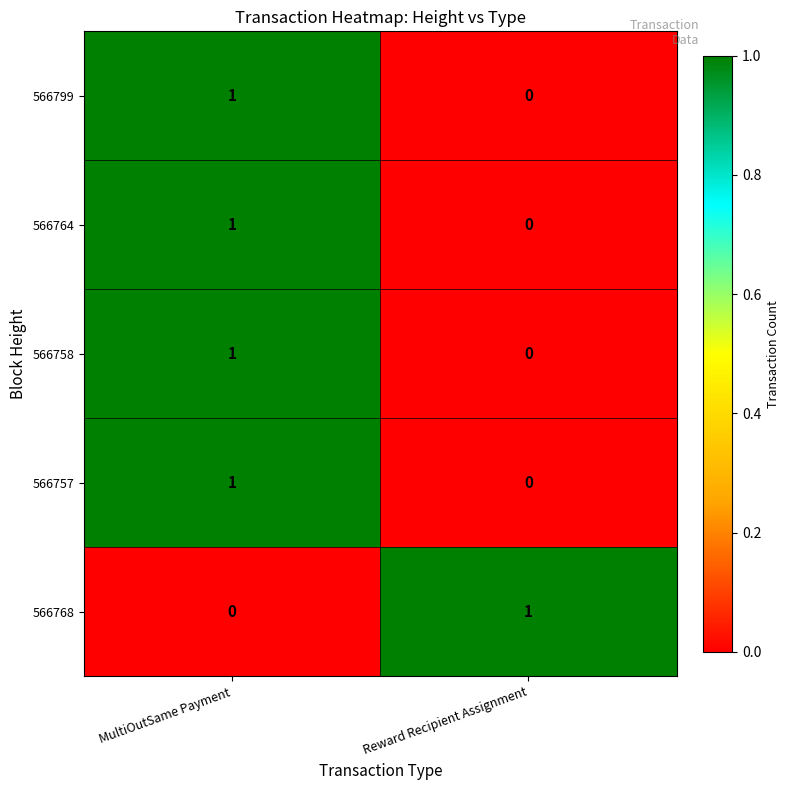

At which label is 566757 closest to 0?

Reward Recipient Assignment